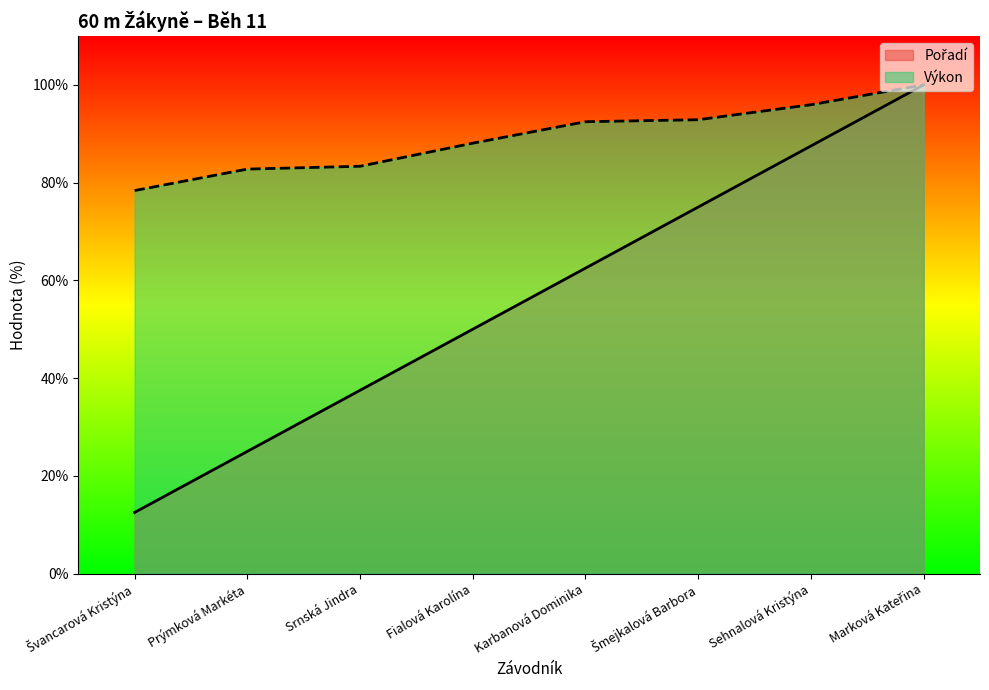

What are all the series names shown in the legend?

Pořadí, Výkon